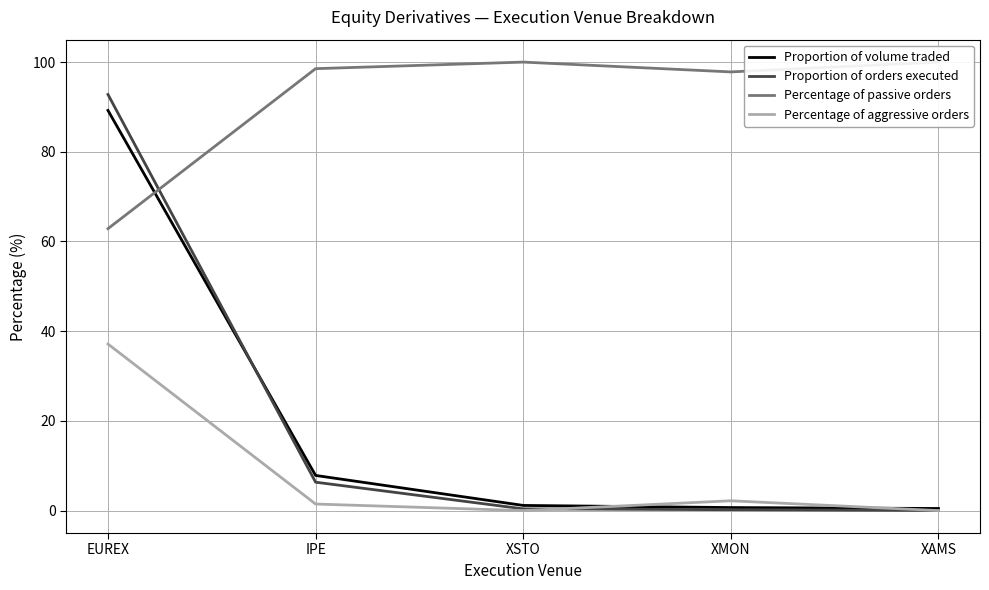

Reading left to right, transcribe all the data shown in this chart.

Proportion of volume traded: EUREX=89.2	IPE=7.8	XSTO=1.2	XMON=0.7	XAMS=0.5
Proportion of orders executed: EUREX=92.8	IPE=6.3	XSTO=0.4	XMON=0.2	XAMS=0.0
Percentage of passive orders: EUREX=62.9	IPE=98.5	XSTO=100.0	XMON=97.8	XAMS=100.0
Percentage of aggressive orders: EUREX=37.1	IPE=1.5	XSTO=0.0	XMON=2.2	XAMS=0.0